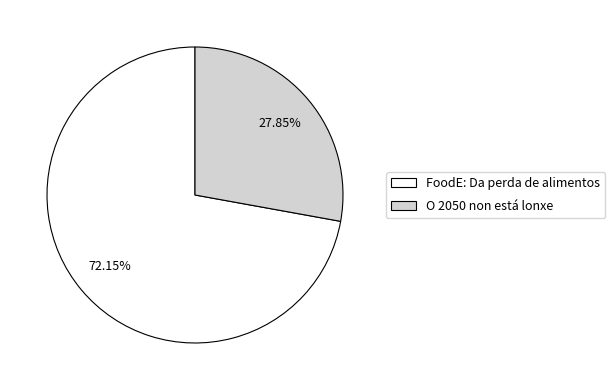

Is it true that O 2050 non está lonxe is 28% of the pie?

True